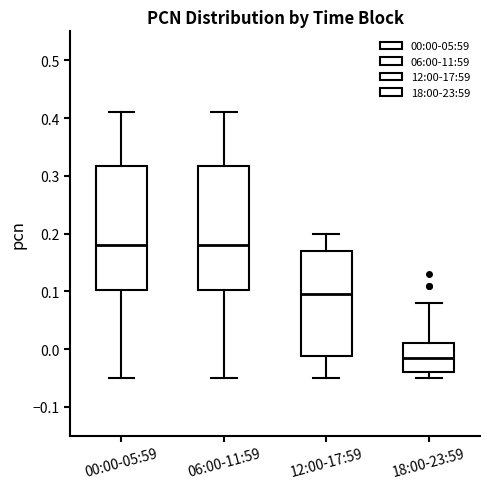

Reading left to right, read every box against the y-axis: the position of its median line, the range the box covers, and the ends of its whiskers. The values are not printed on the chart, so give them approximately, as read against the axis.

00:00-05:59: median 0.18, box 0.10 to 0.32, whiskers -0.05 to 0.41
06:00-11:59: median 0.18, box 0.10 to 0.32, whiskers -0.05 to 0.41
12:00-17:59: median 0.10, box -0.01 to 0.17, whiskers -0.05 to 0.20
18:00-23:59: median -0.01, box -0.04 to 0.01, whiskers -0.05 to 0.08